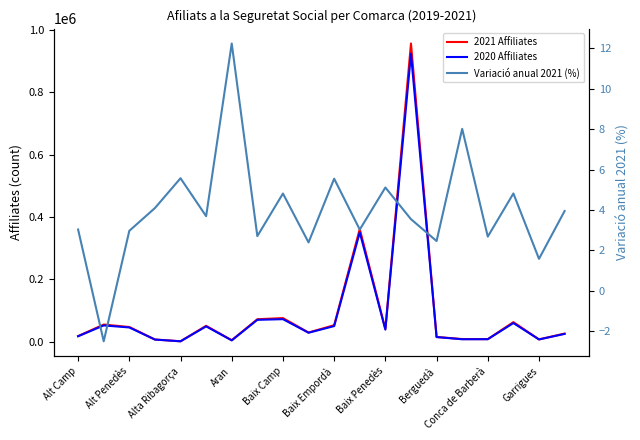

What is the label of the 20th point from the right?

Alt Camp